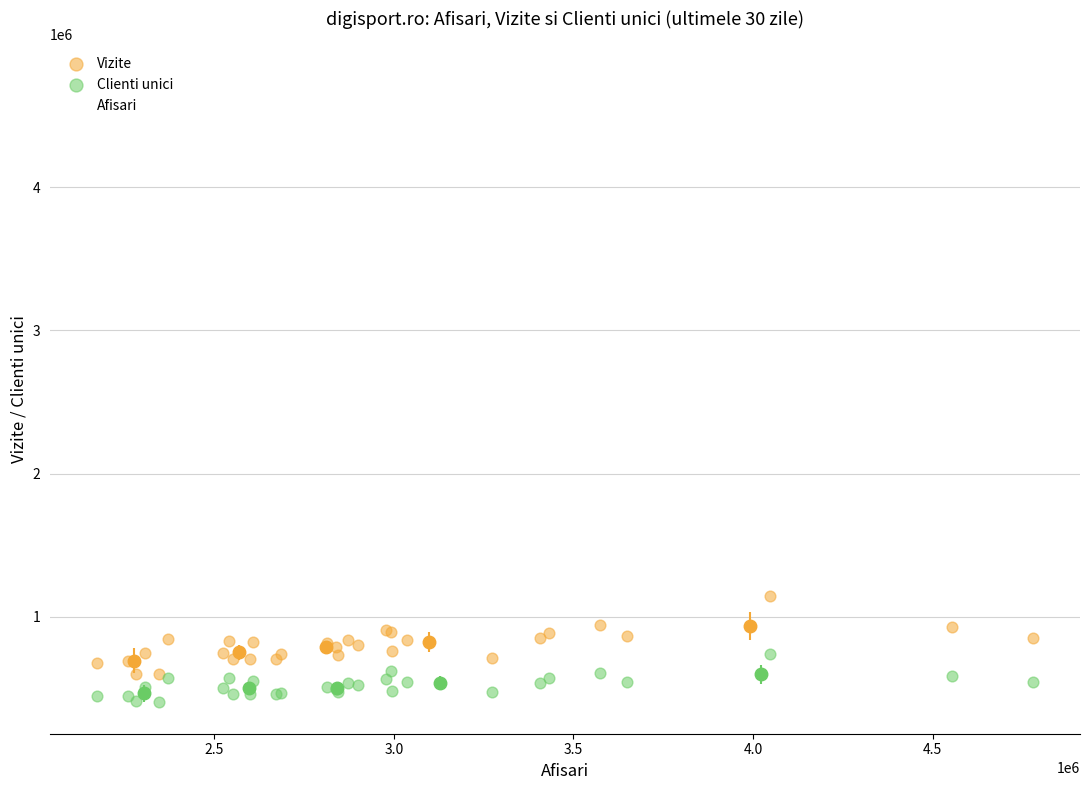

What are all the series names shown in the legend?

Vizite, Clienti unici, Afisari